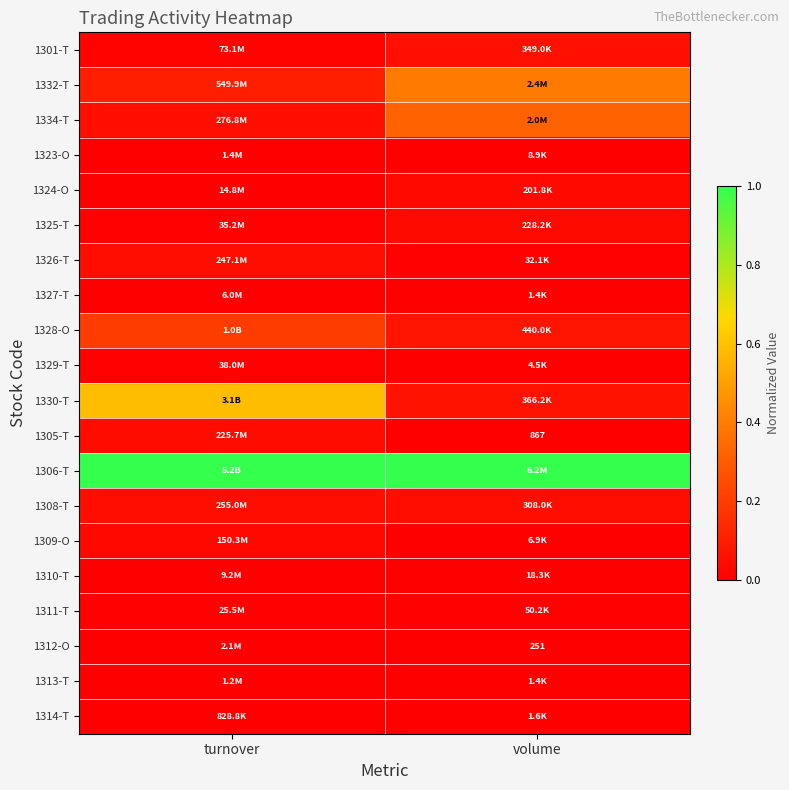

True or false: 1309-O has a value of 0.0 at turnover.

False